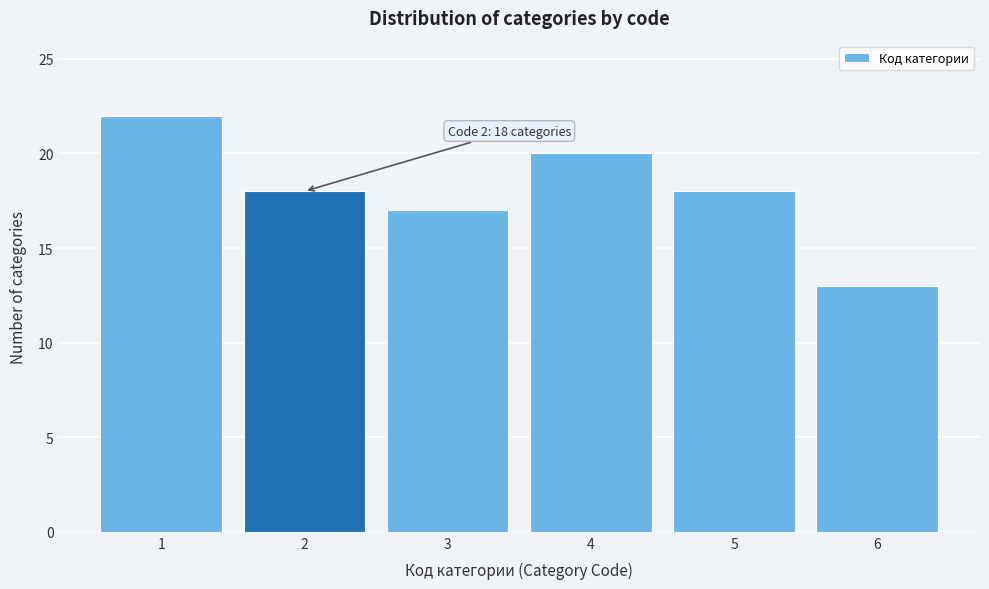

Which range on the x-axis has the tallest bar?

0.5 to 1.5